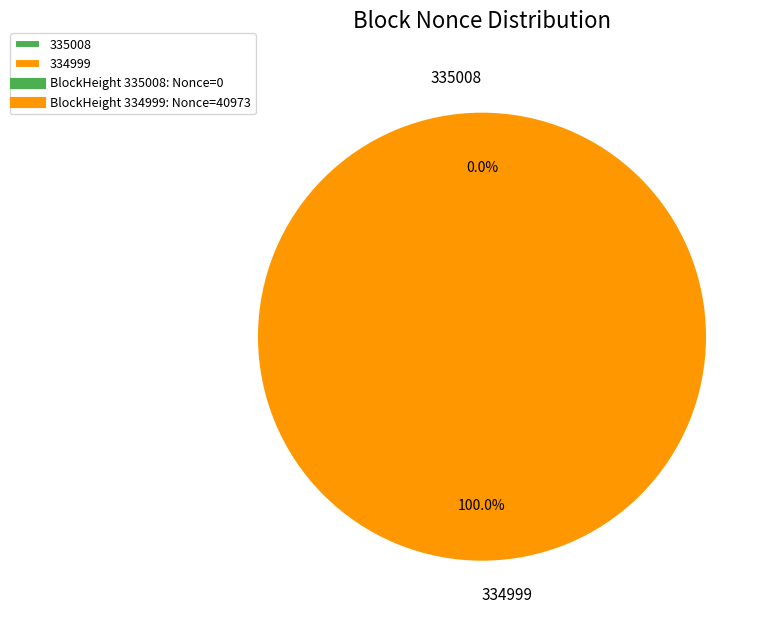

How many slices are in this pie chart?

2